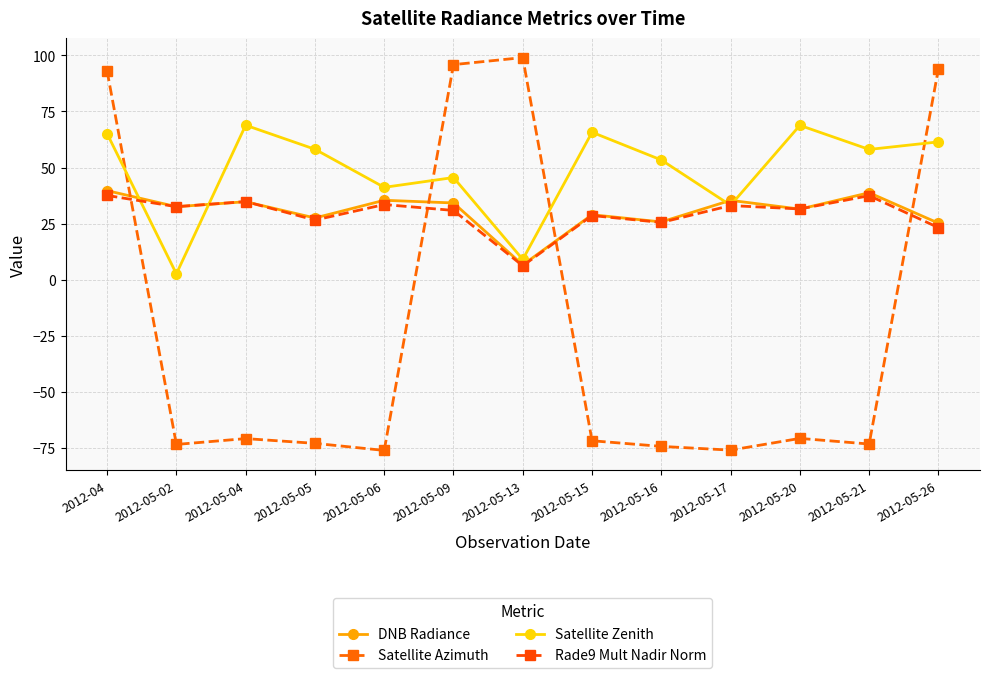

Which series ends up on top after the final intersection of DNB Radiance and Satellite Azimuth?

Satellite Azimuth